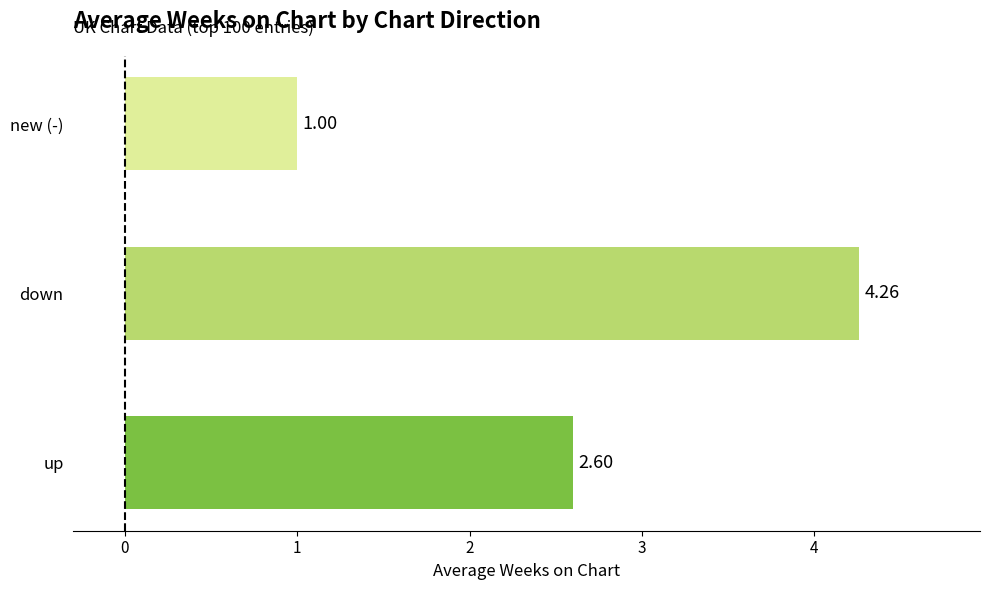

What is the change in value from up to new (-)?

-1.6